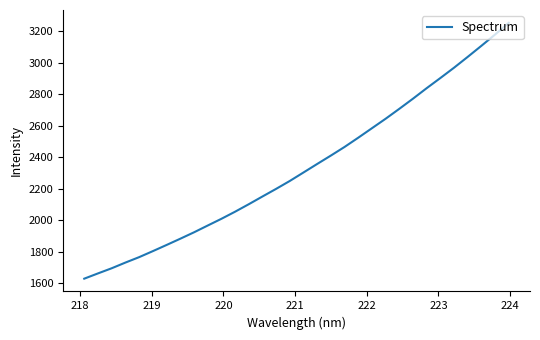

What is the difference between the maximum and minimum values?

1624.7